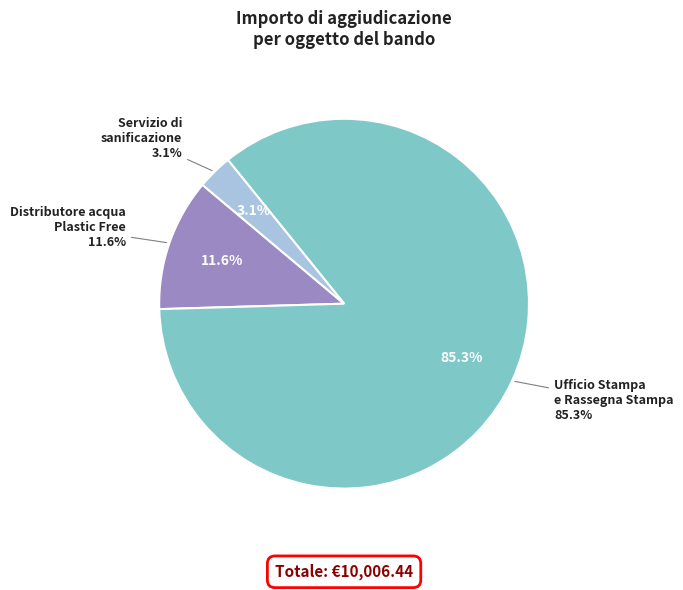

What percentage do Distributore acqua Plastic Free and Servizio di sanificazione dei locali together represent?

14.7%